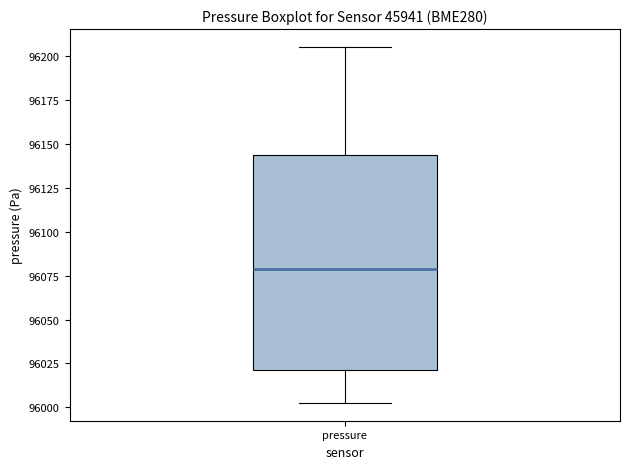

Where is the upper edge of the box for pressure on the y-axis? The values are not printed on the chart, so give them approximately, as read against the axis.

96145